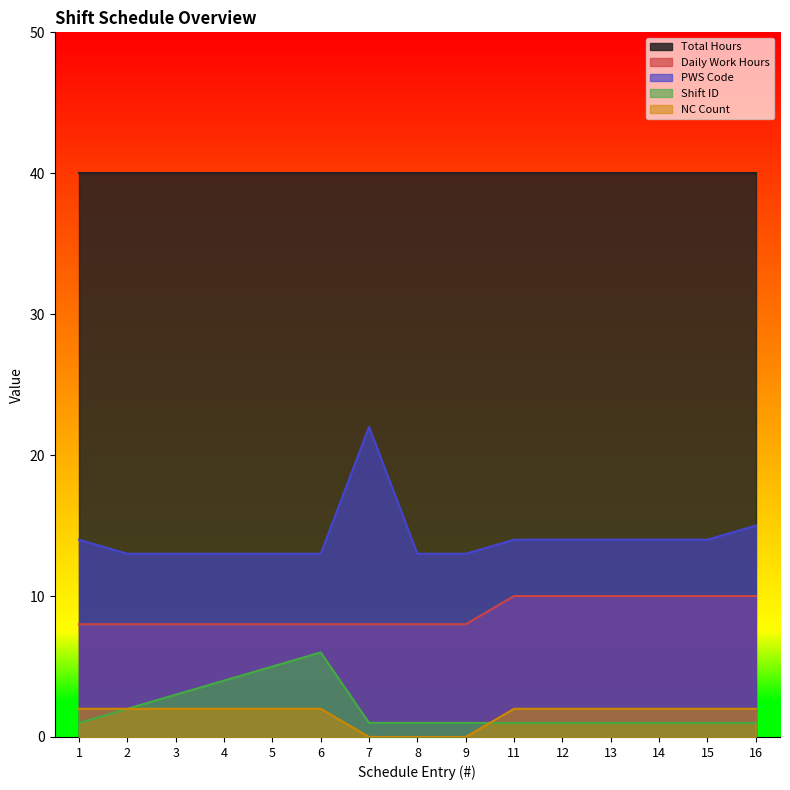

What value does the Shift ID series have at 6?

6